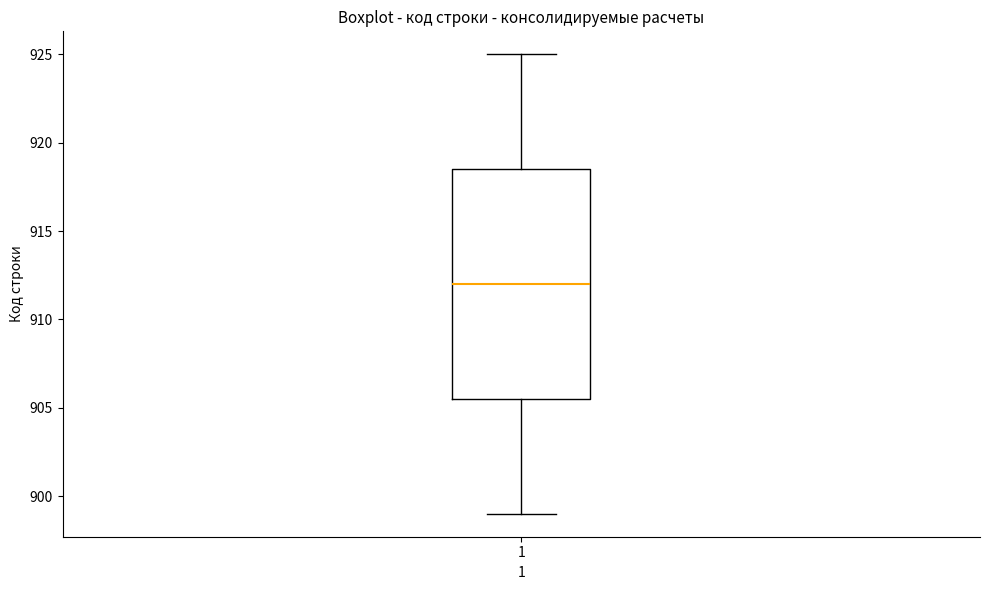

Where does the median line of the box at x = 1 sit on the y-axis? The values are not printed on the chart, so give them approximately, as read against the axis.

912.0